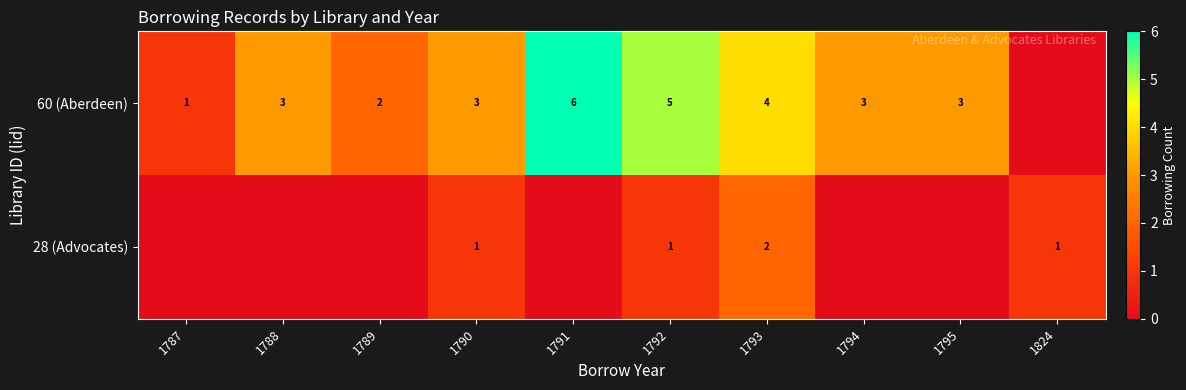

True or false: 60 (Aberdeen) has a value of 2 at 1790.

False